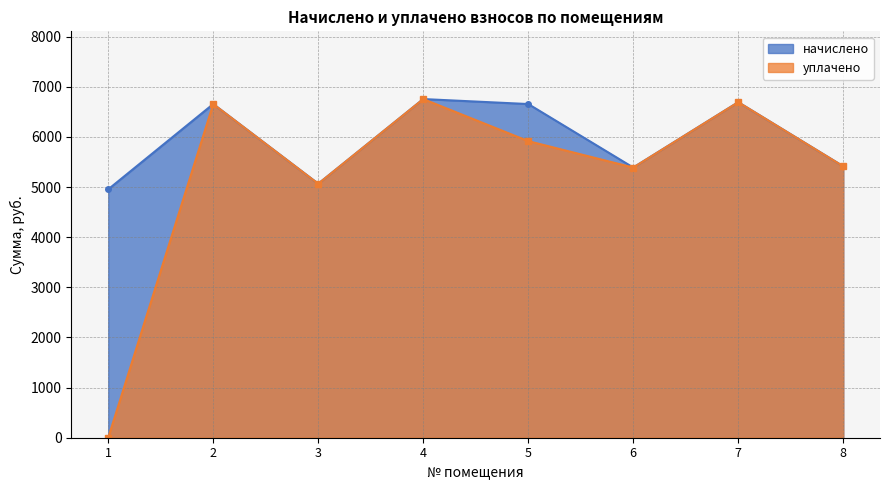

True or false: уплачено has more than 2 interior local peaks.

True